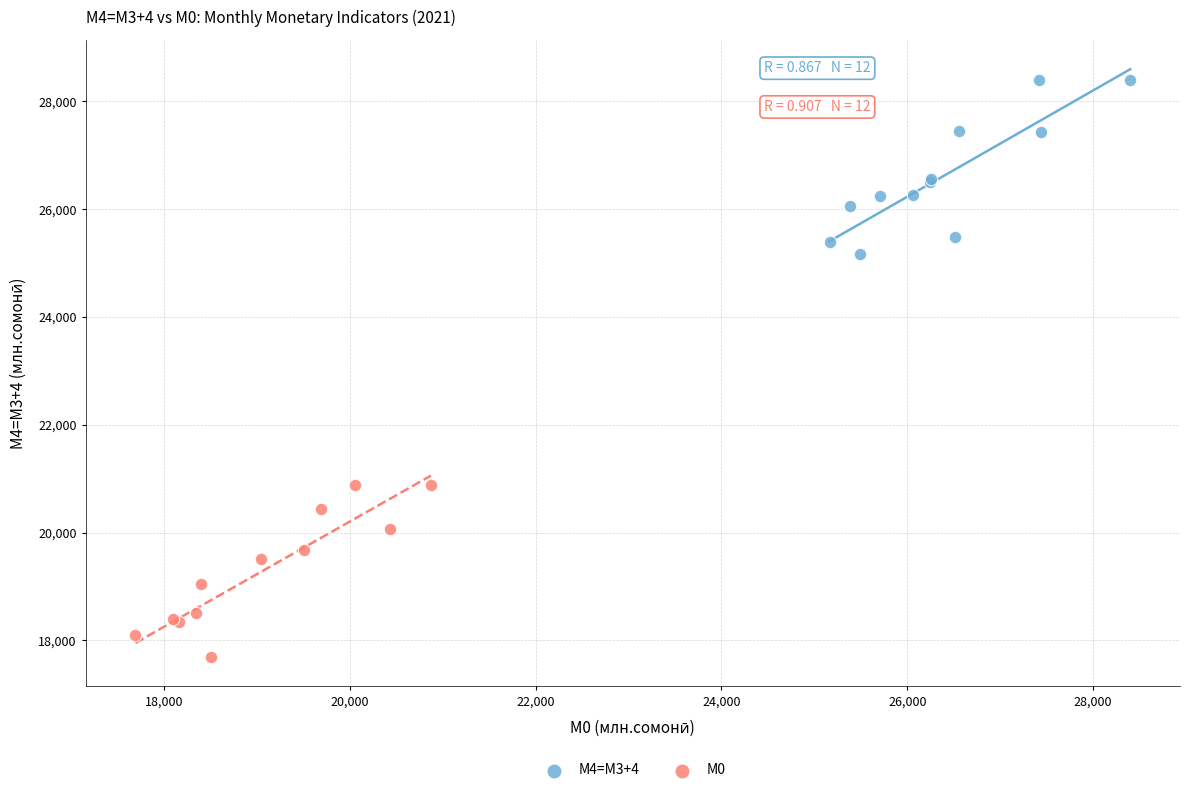

Which series reaches the maximum Y coordinate?

М4=M3+4